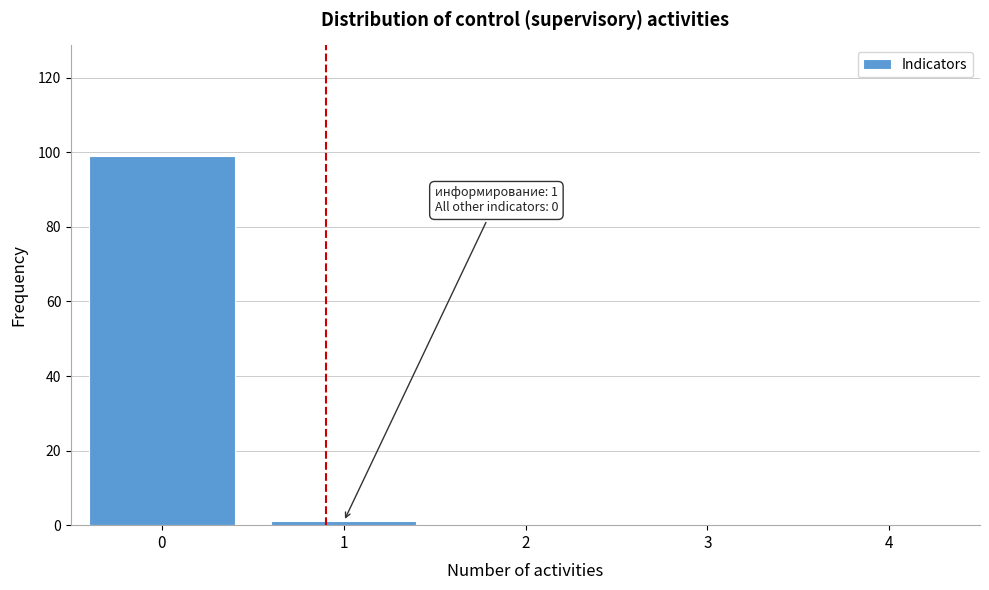

Reading left to right, extract all data points from this chart.

0=99	1=1	2=0	3=0	4=0